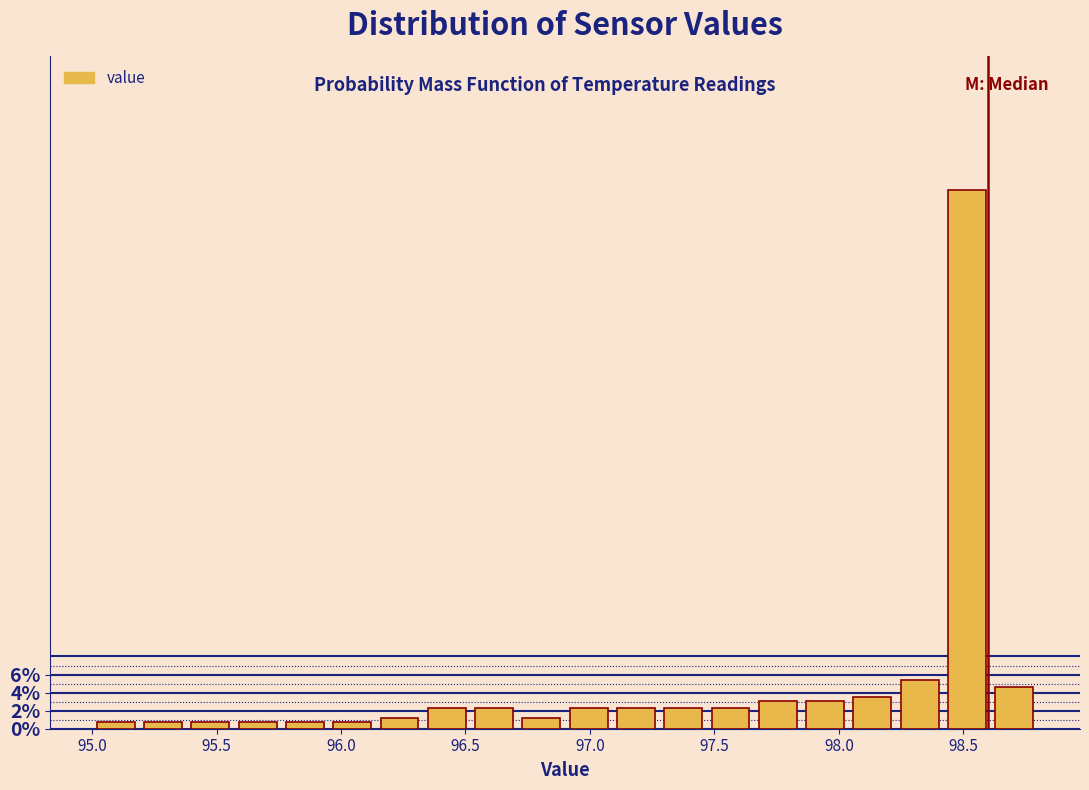

Read against the x-axis, roughly where is the centre of the tallest bar?

98.50